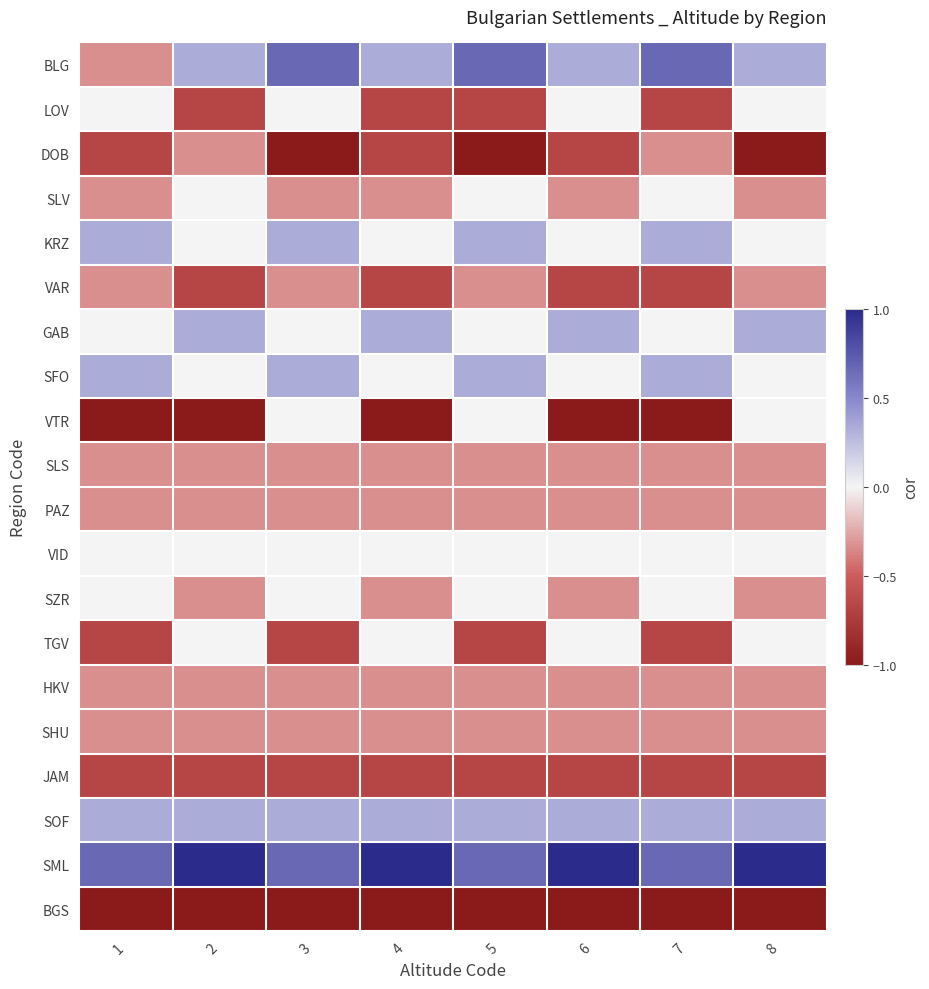

Rank the series by their maximum value, from lowest to highest.

BGS, JAM, DOB, VAR, SLS, PAZ, HKV, SHU, LOV, SLV, VTR, VID, SZR, TGV, KRZ, GAB, SFO, SOF, BLG, SML